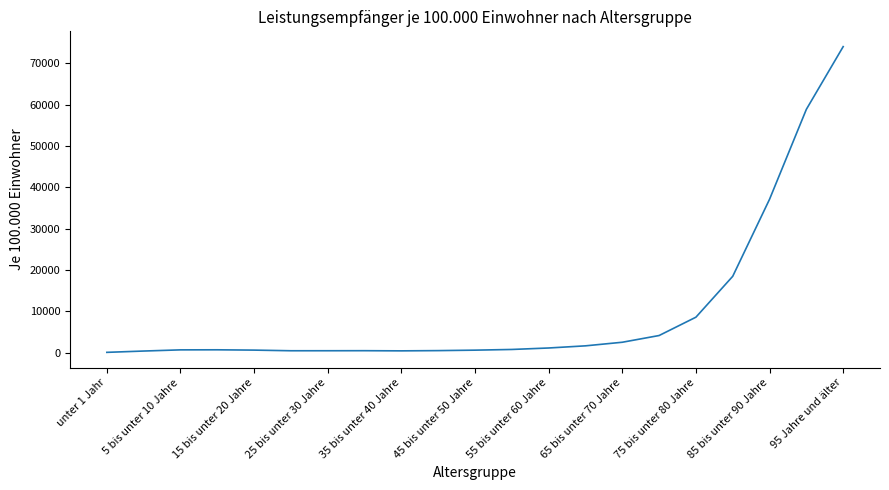

What is the greatest value displayed?

74079.4